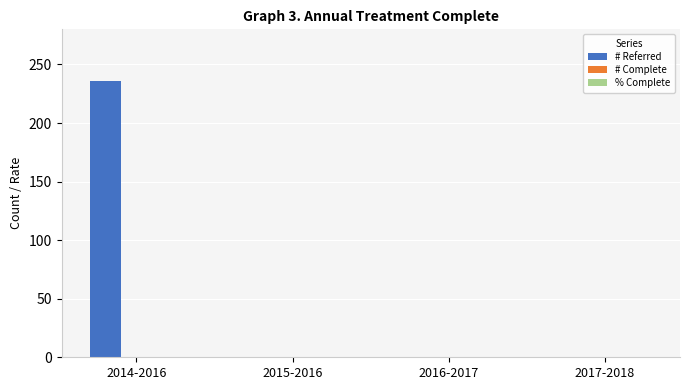

The value of # Referred at 2017-2018 is 0.0. True or false?

True